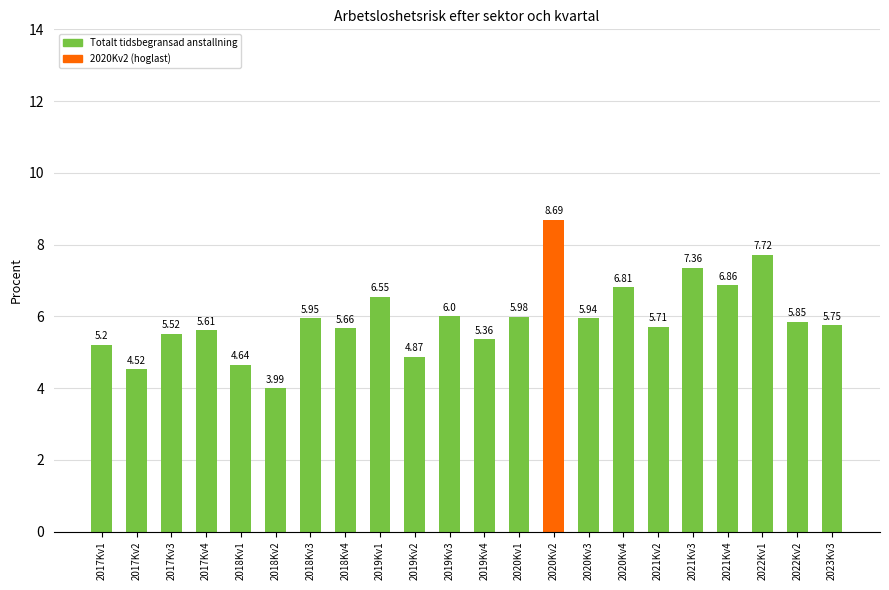

What is the difference between the maximum and minimum values?

4.7